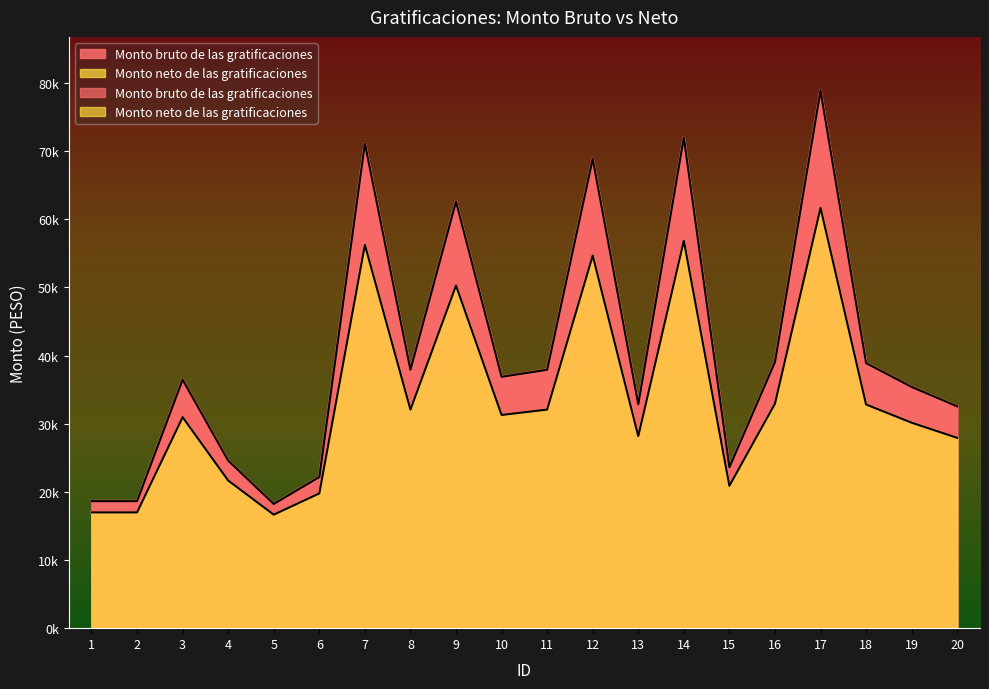

At how many categories does at least one series exceed 72795?

1